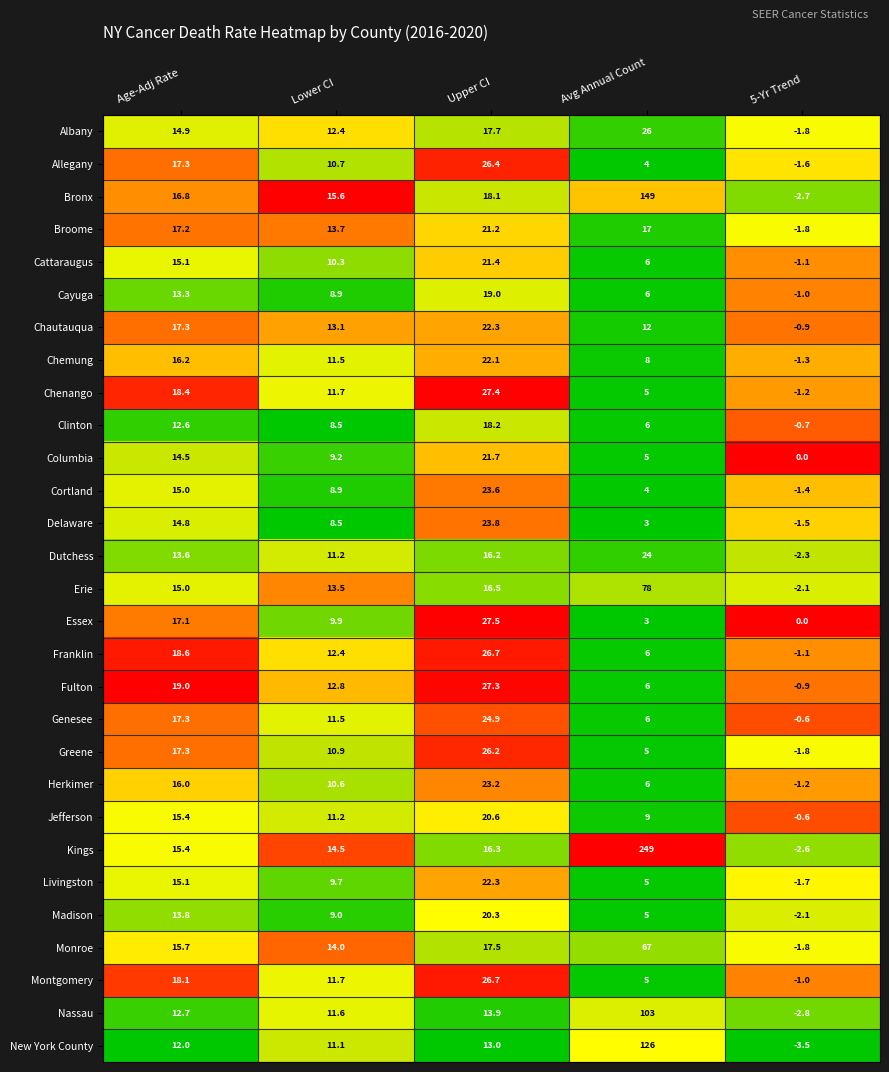

What is the minimum value shown in the chart?

-3.5